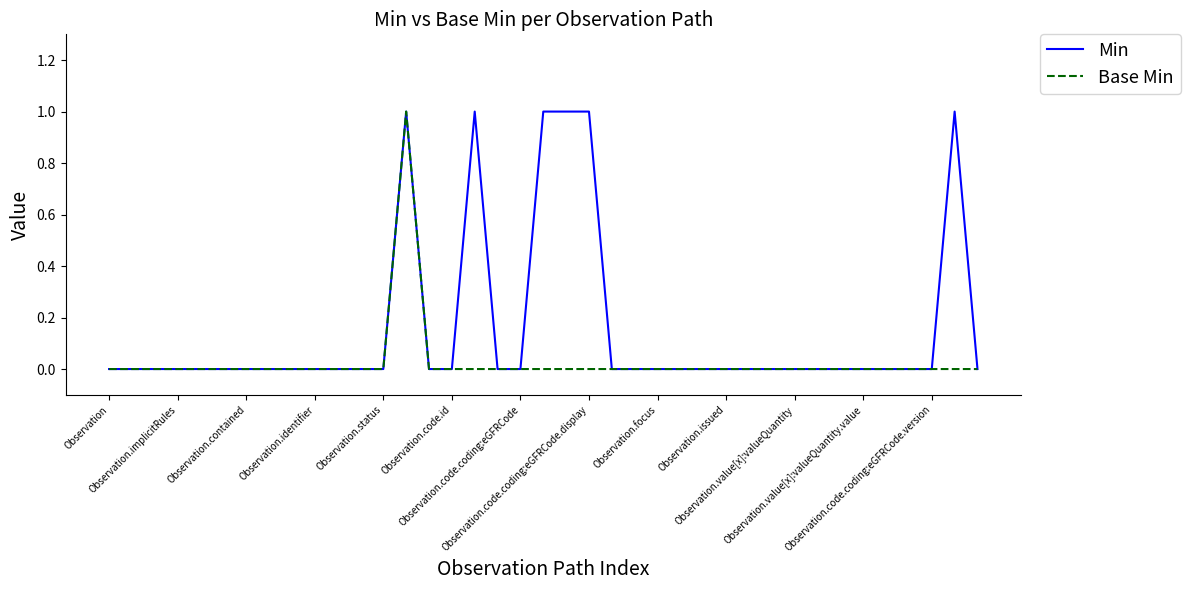

Rank the series by their average value, from highest to lowest.

Min, Base Min